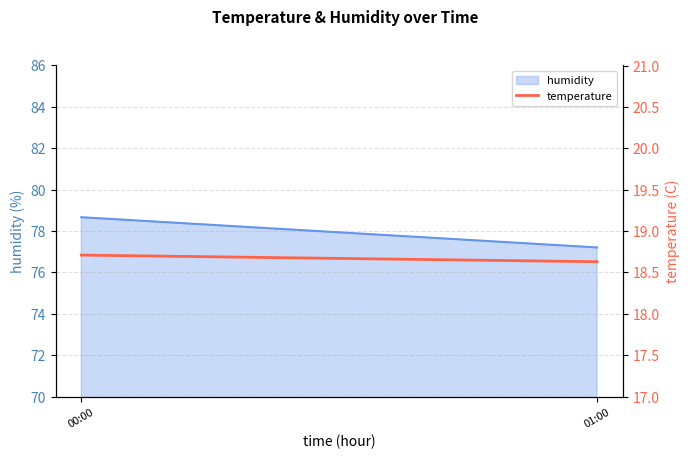

List the labels in order of value, largest first.

00:00, 01:00